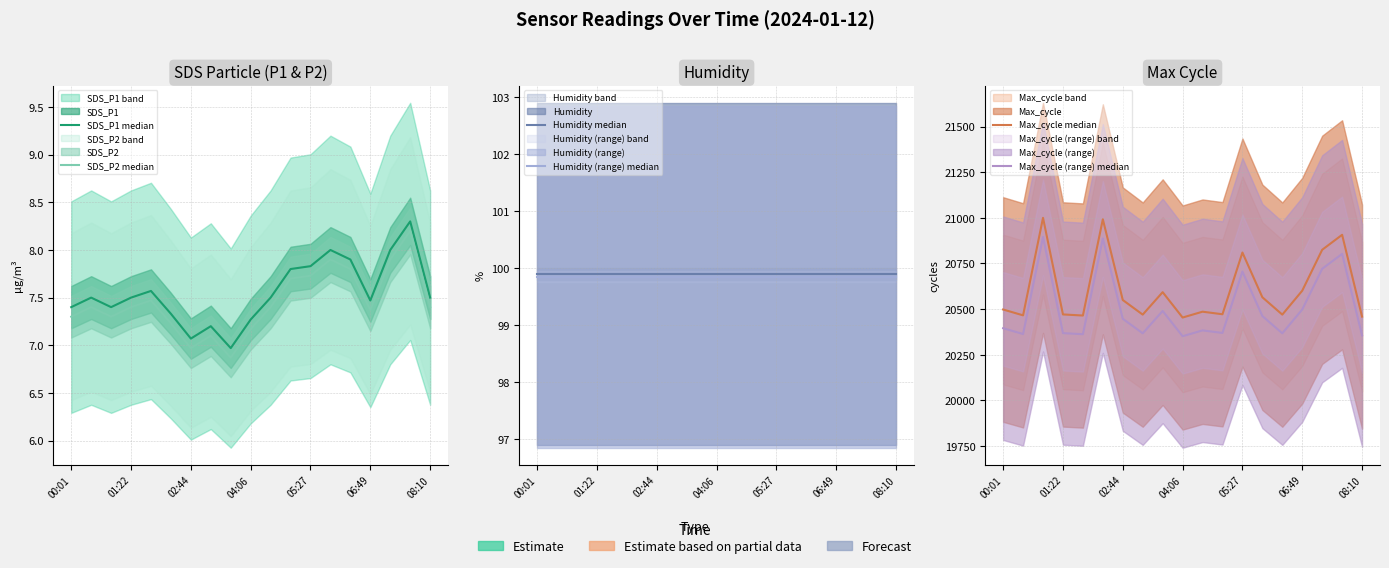

How many data points in SDS_P2 median are above 7?

17